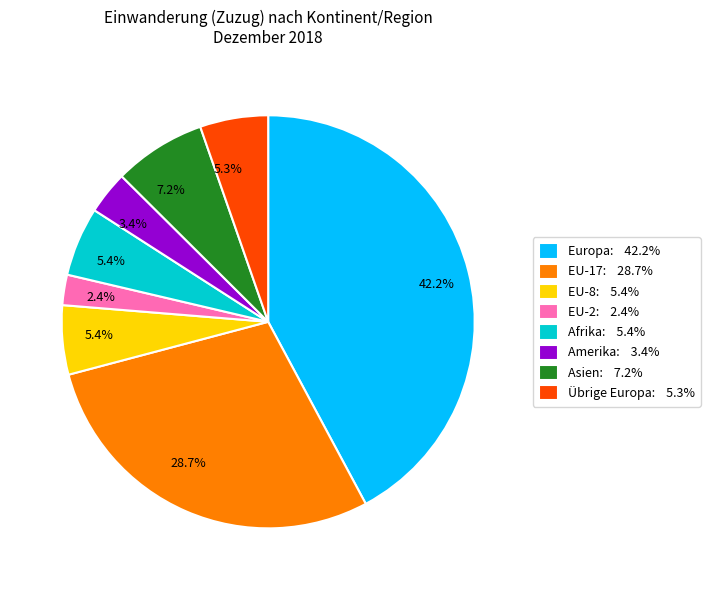

What is the largest slice in the pie chart?

Europa: 42.2%